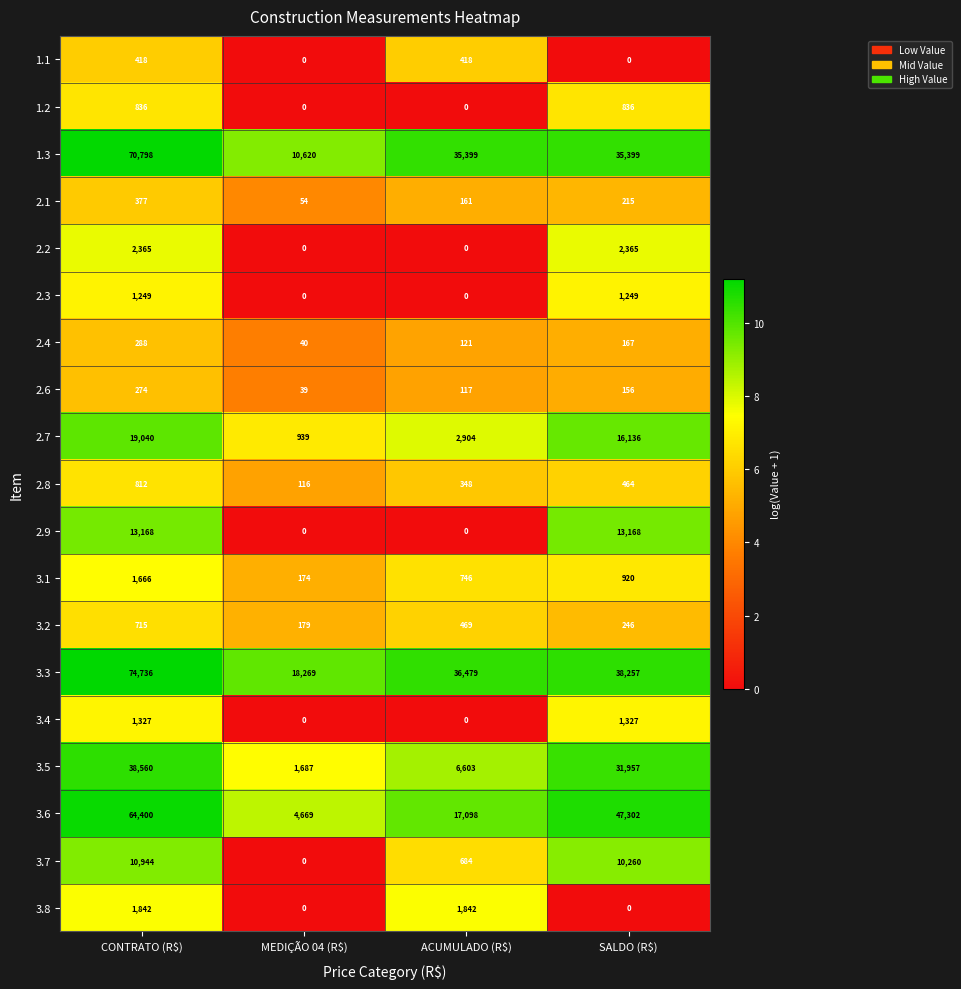

Which series has the largest total across all categories?

3.3